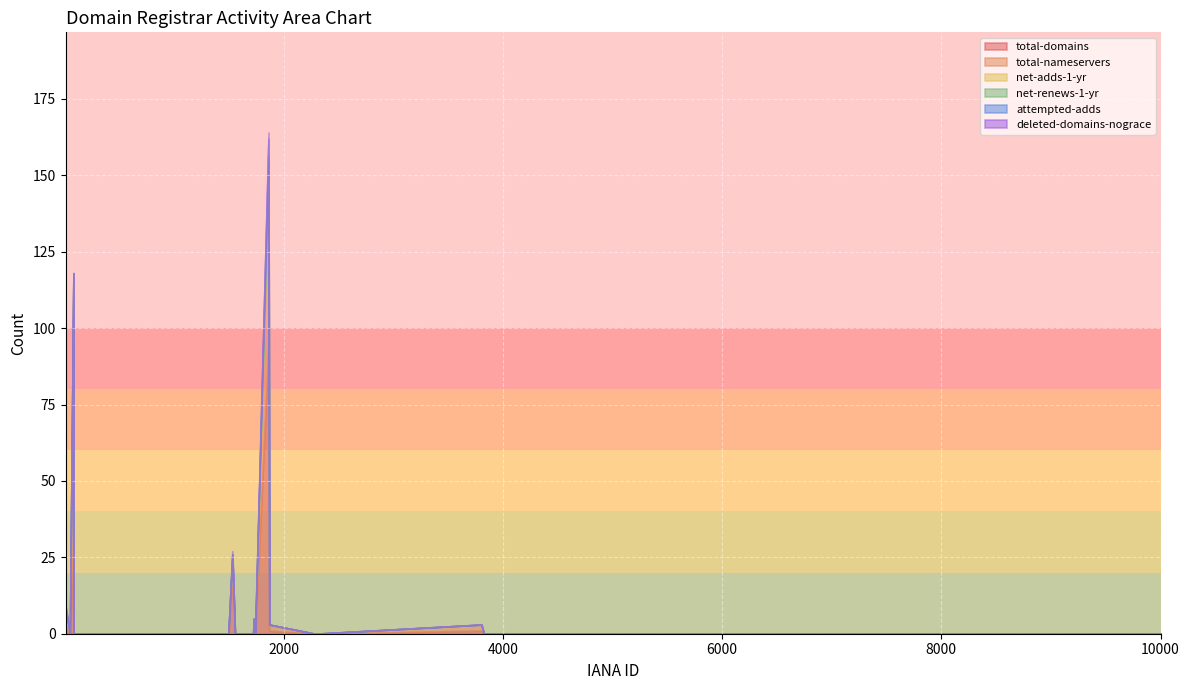

At which category does the chart reach its peak across all series?

1861